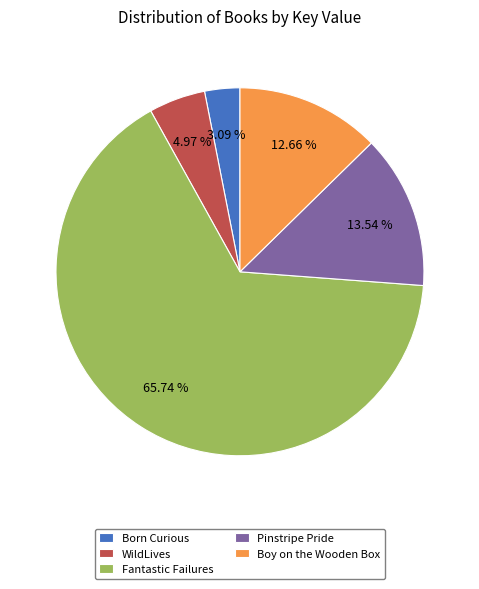

Approximately how many times larger is the value at Fantastic Failures compared to Boy on the Wooden Box?

5.2